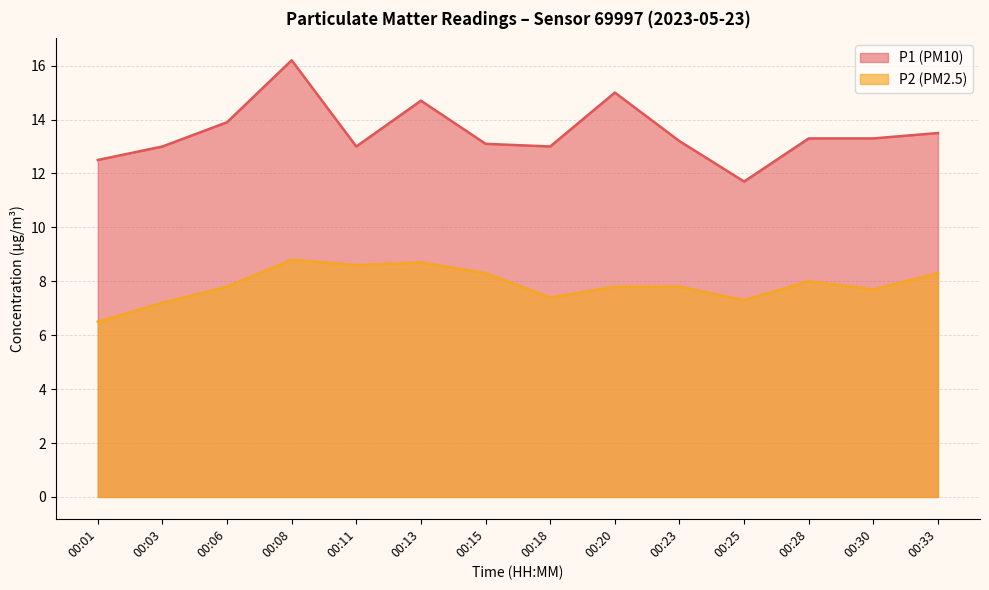

At how many categories does at least one series exceed 11?

14